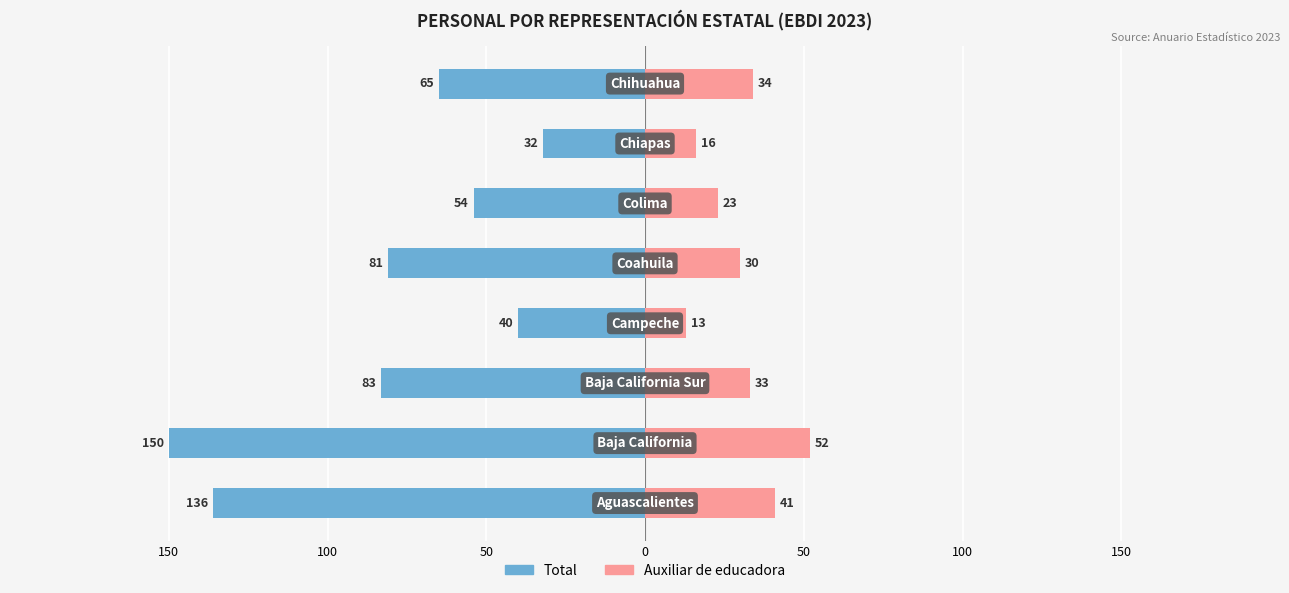

Count the Auxiliar de educadora values in the range 23 to 41.

5